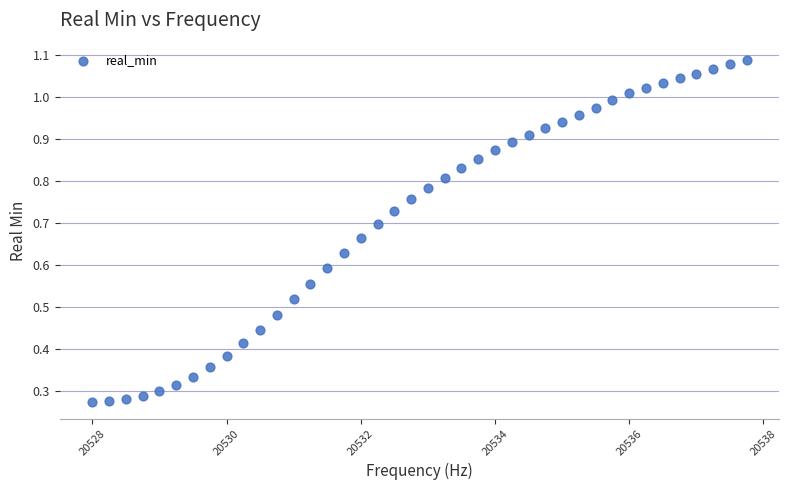

What is the range of X values (max minus min)?

9.8